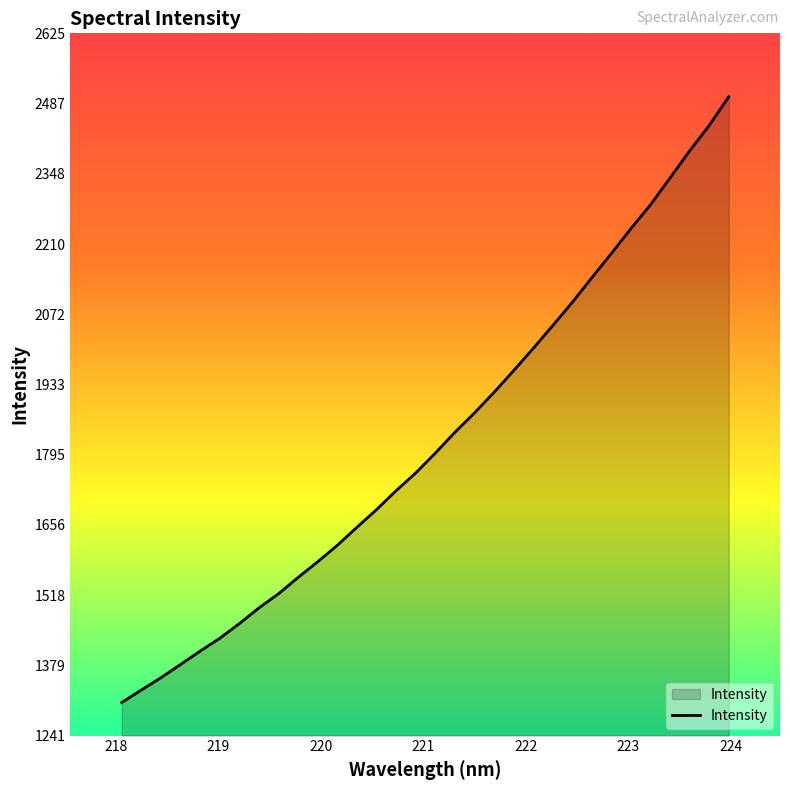

What is the smallest value displayed?

1306.2